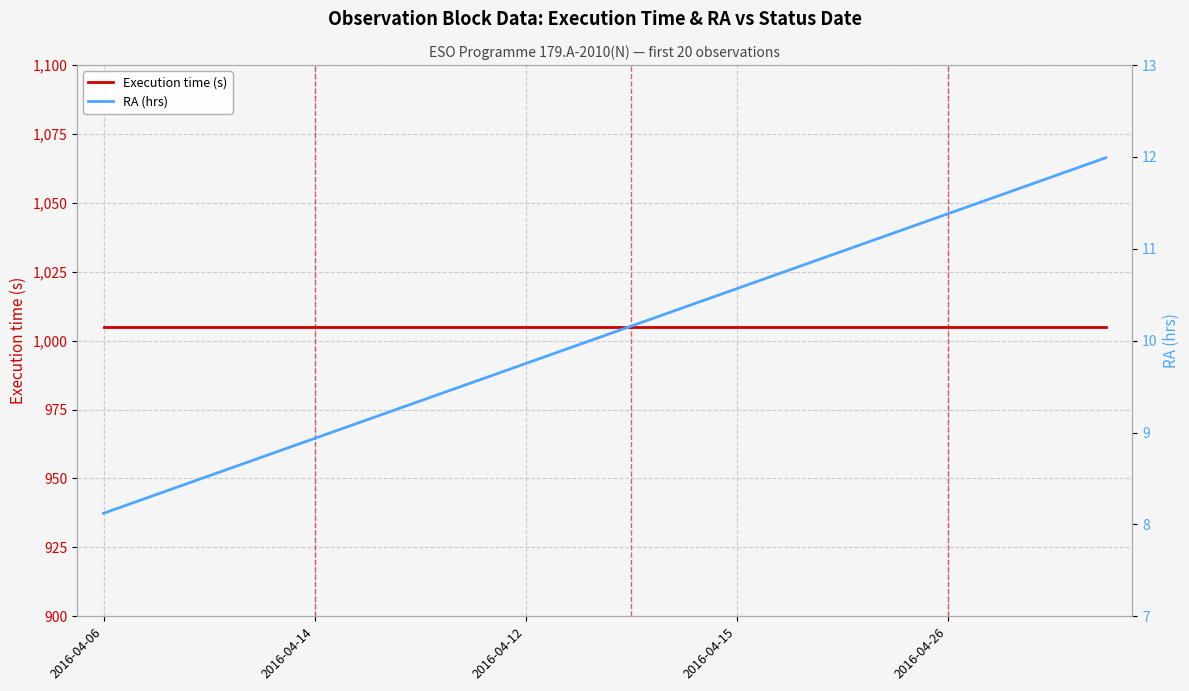

True or false: Execution time (s) has a value of 1580.1 at 2016-04-14.

False